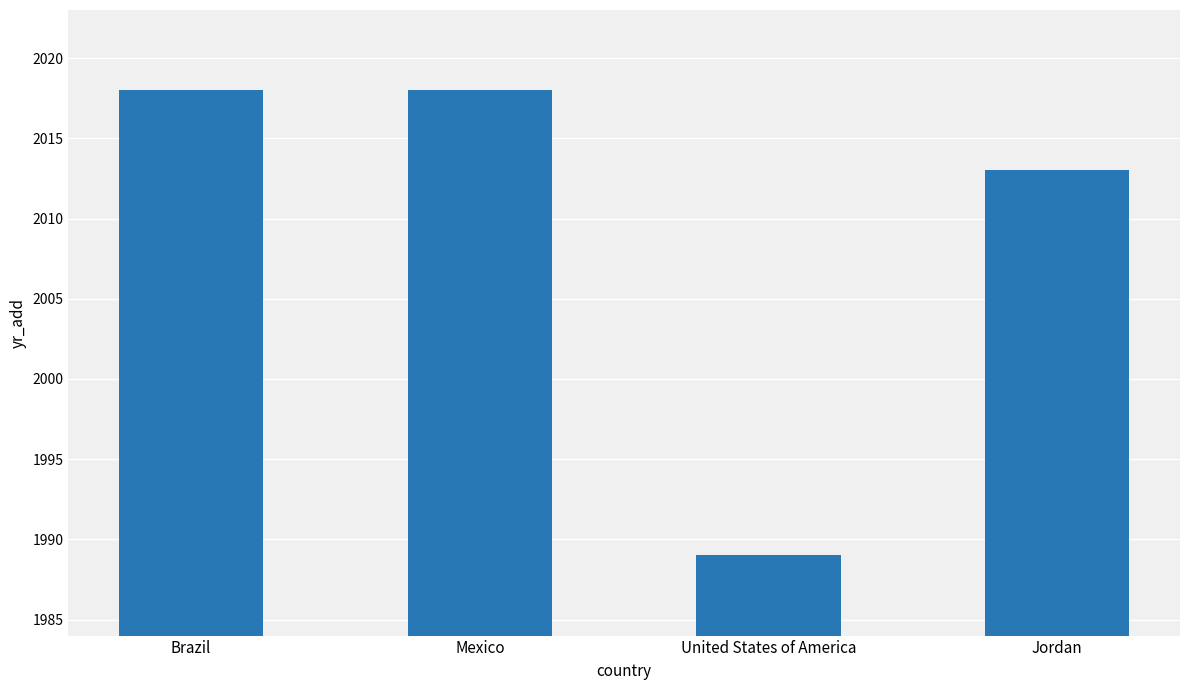

Between Brazil and Jordan, which is larger?

Brazil